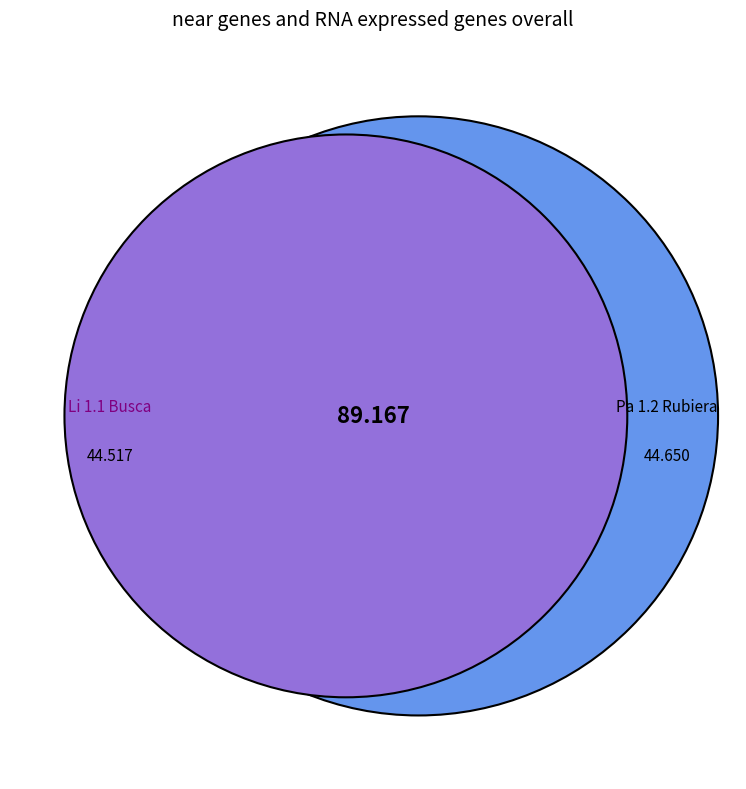

What percentage is NOT represented by Pa 1.2 Rubiera?

49.9%